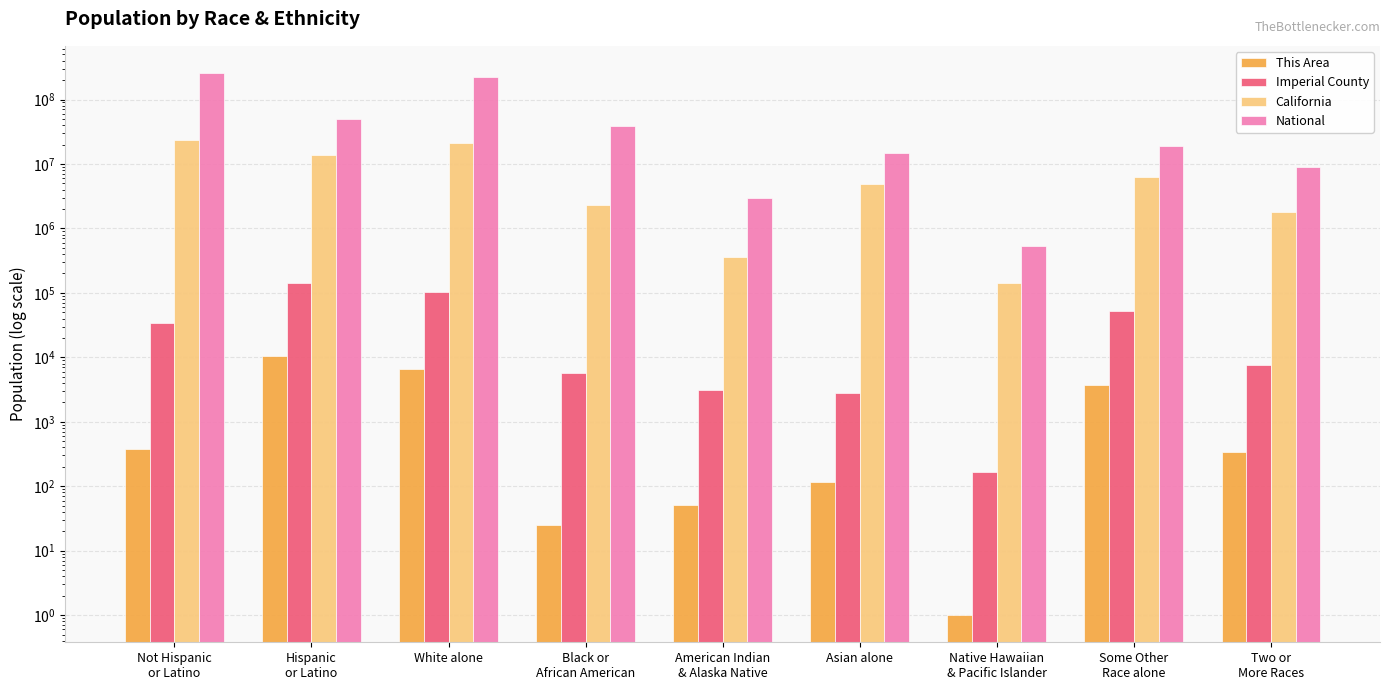

How many series are shown in this chart?

4